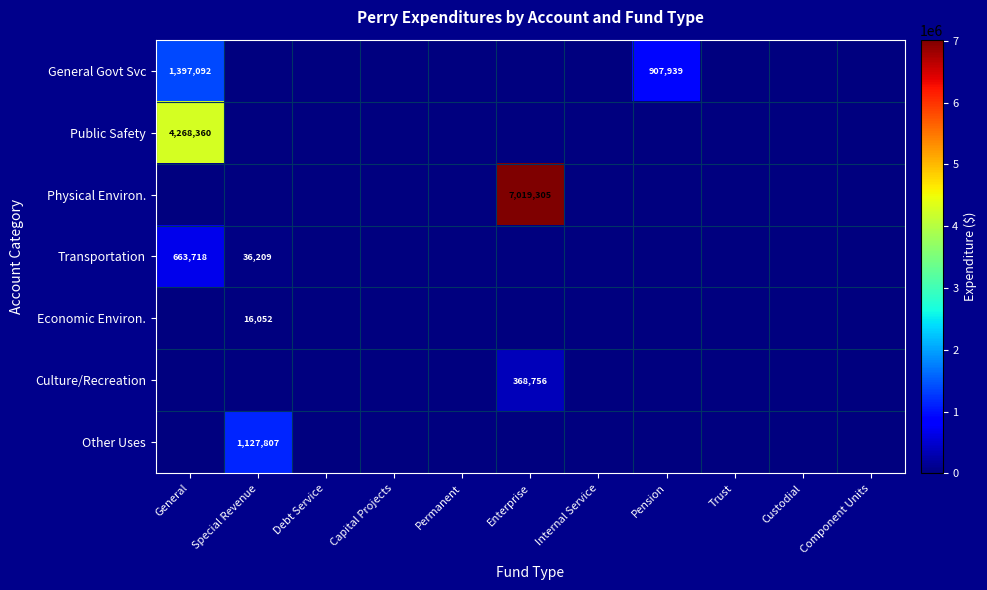

The Transportation series shows 1110580 at General. True or false?

False